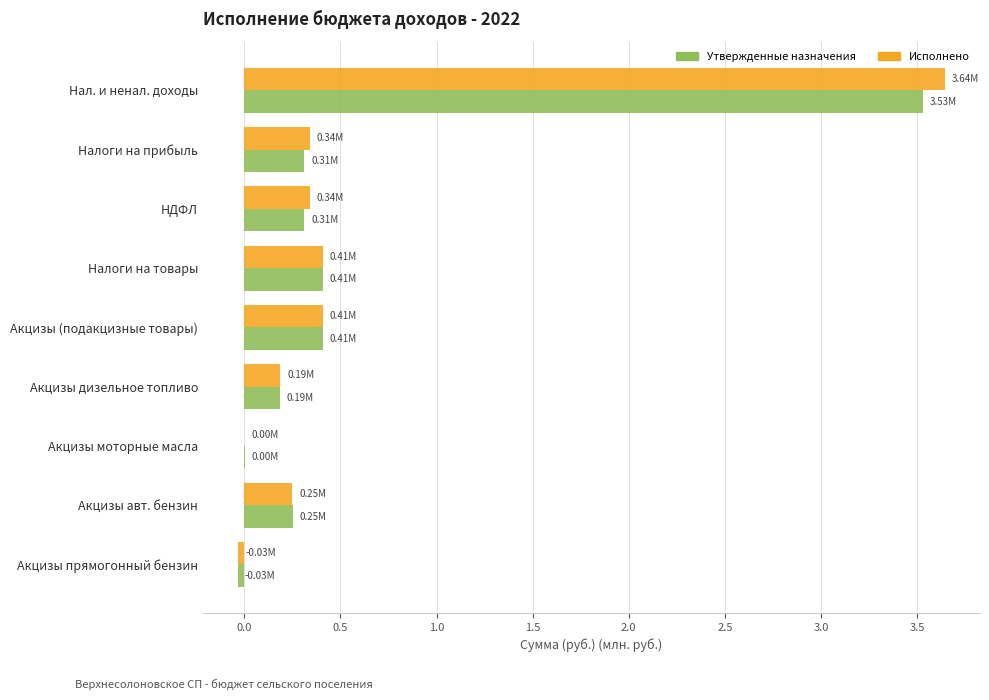

What is the sum of all Утвержденные назначения values?

5.4